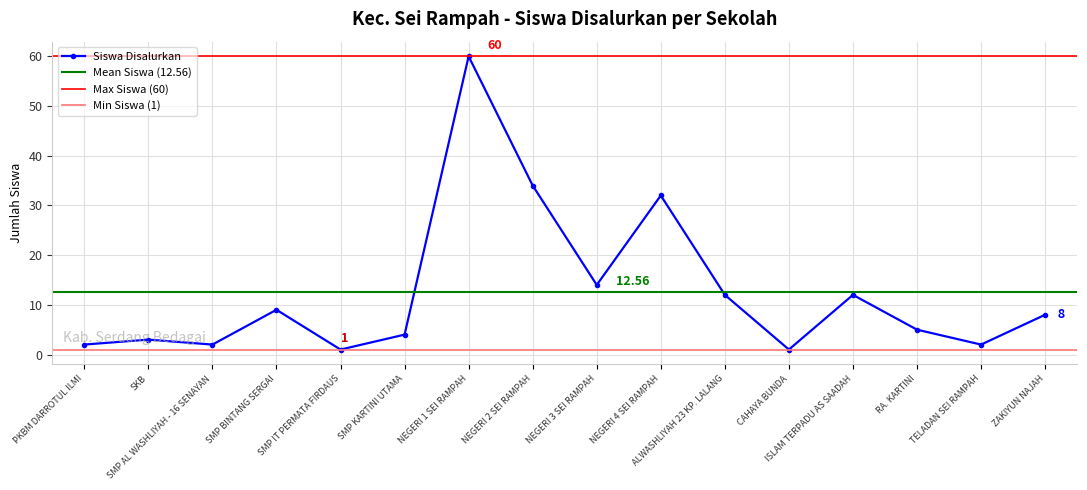

What position from the left is CAHAYA BUNDA?

12